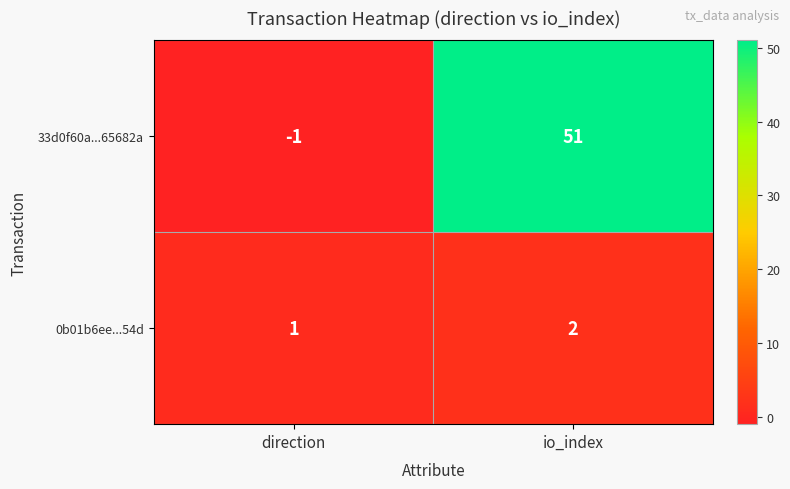

The 33d0f60a...65682a series shows 88 at io_index. True or false?

False